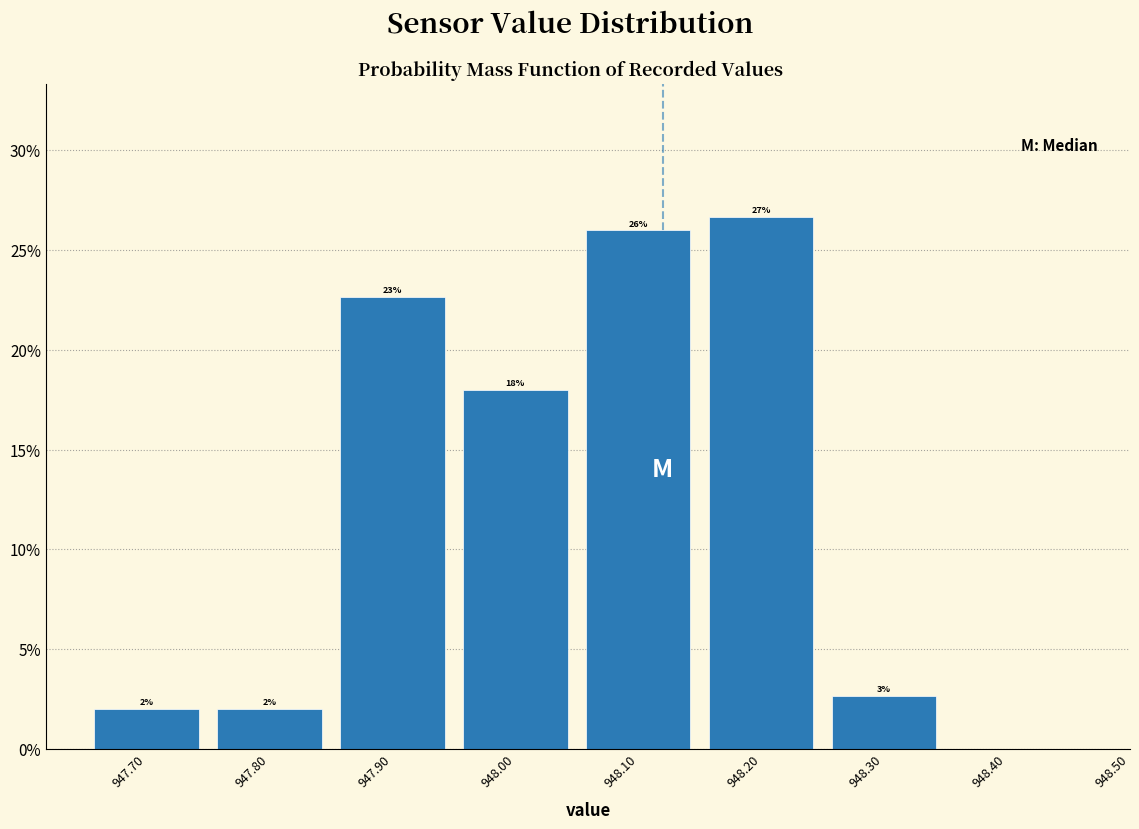

Which range on the x-axis has the tallest bar?

948.15 to 948.25